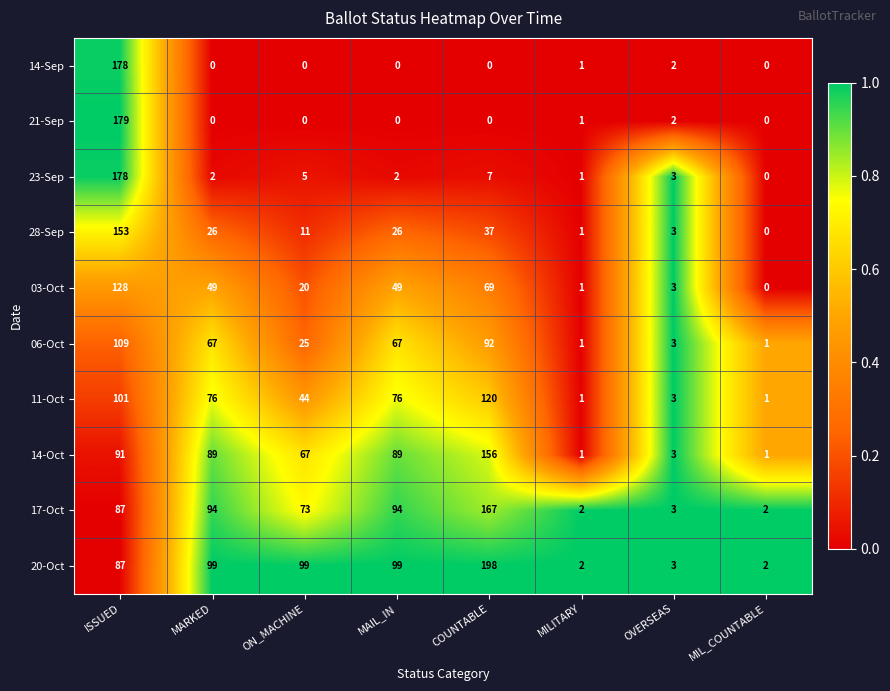

Is it true that 14-Sep equals 45 at ISSUED?

False